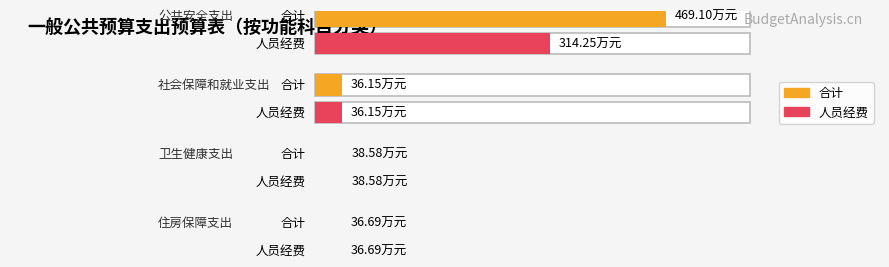

Which label corresponds to the smallest value in the chart?

社会保障和就业支出